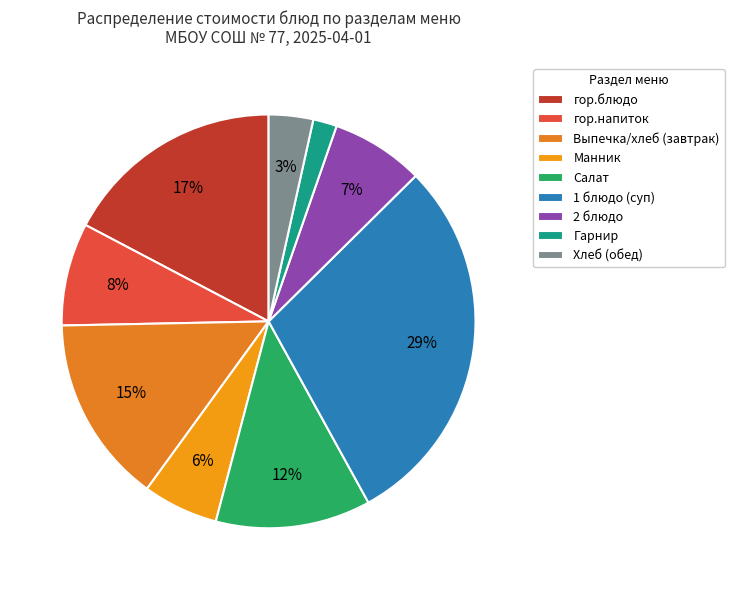

How many slices are in this pie chart?

9